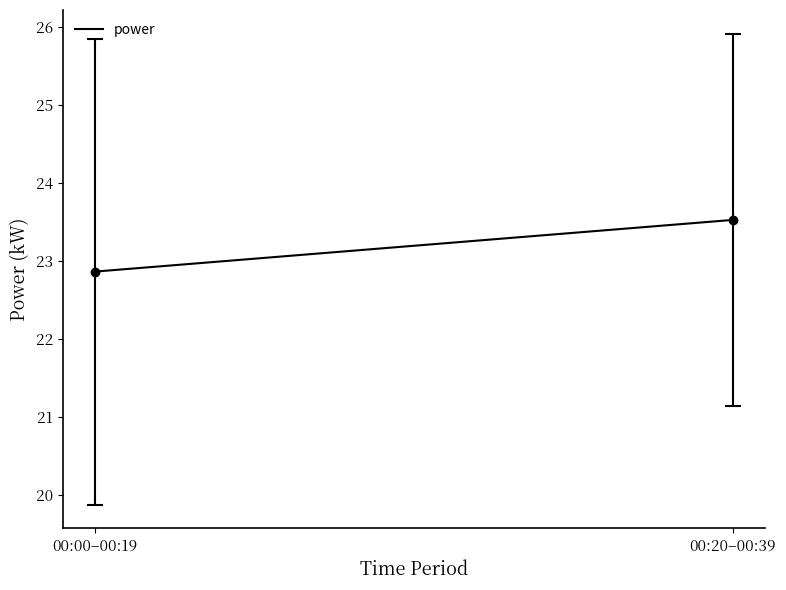

Reading left to right, list all the values displayed in this chart.

00:00–00:19=22.9	00:20–00:39=23.5